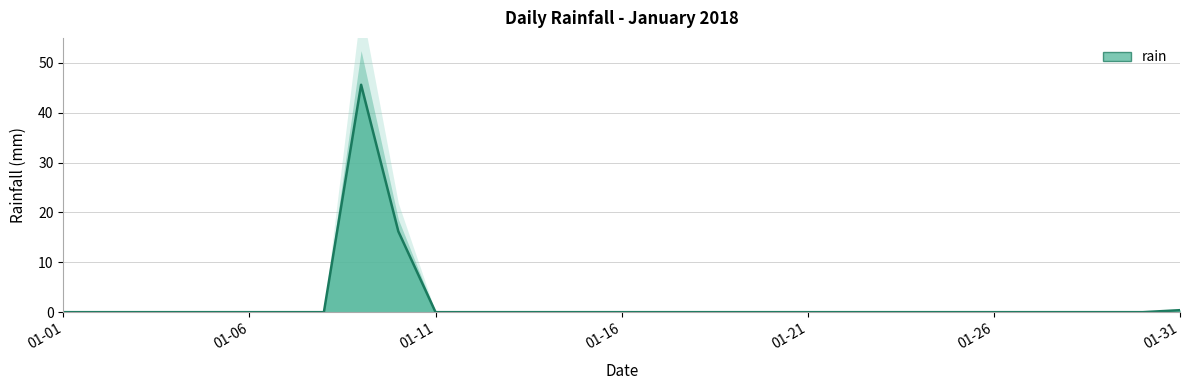

What is the difference between the maximum and second lowest values?

45.6